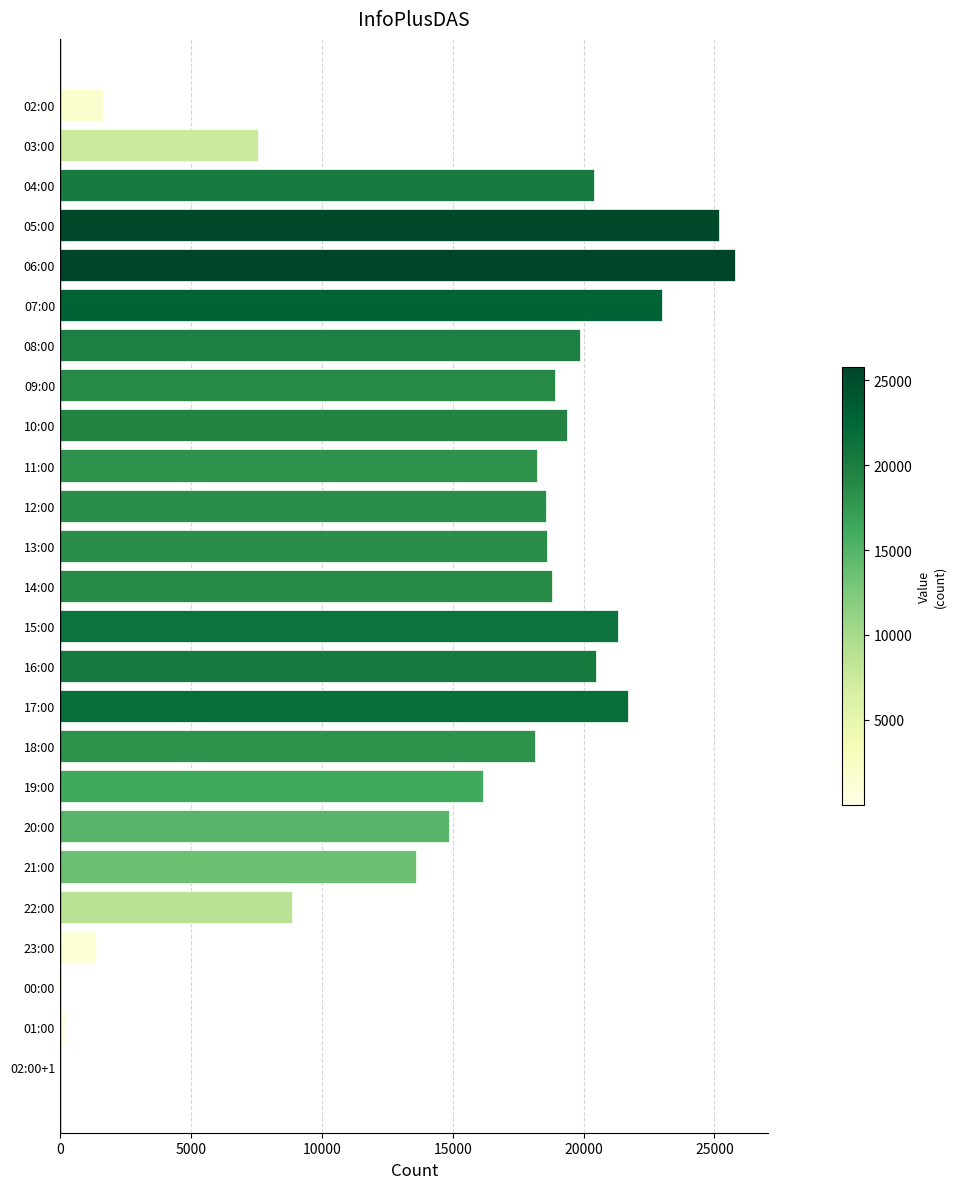

Between 03:00 and 17:00, which is larger?

17:00